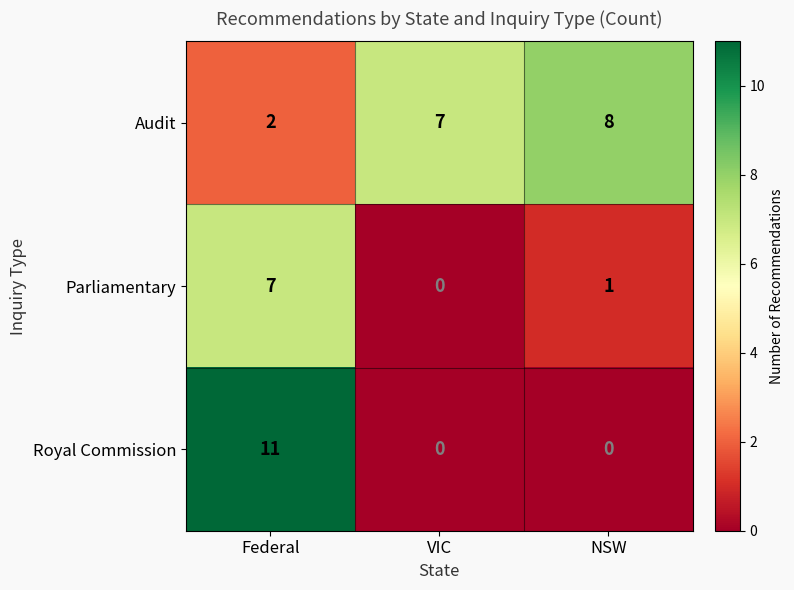

How many data points does each series have?

3